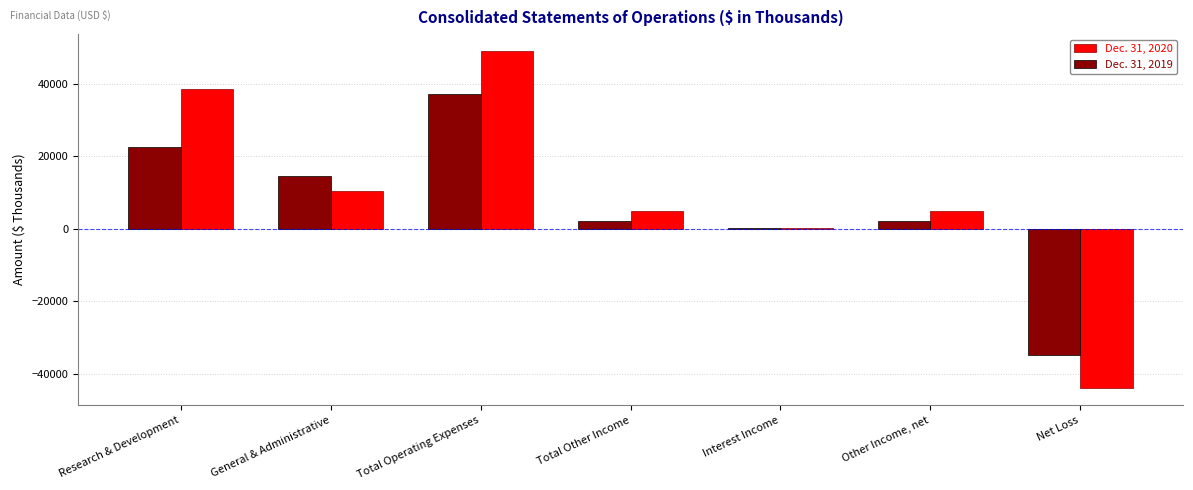

Which label corresponds to the largest value in the chart?

Total Operating Expenses